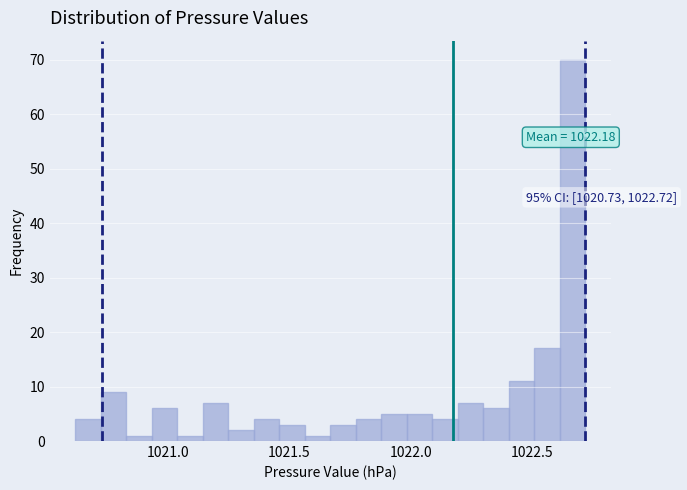

Around what value on the x-axis is the tallest bar? Give the approximate position of its centre, as read against the axis.

1022.65